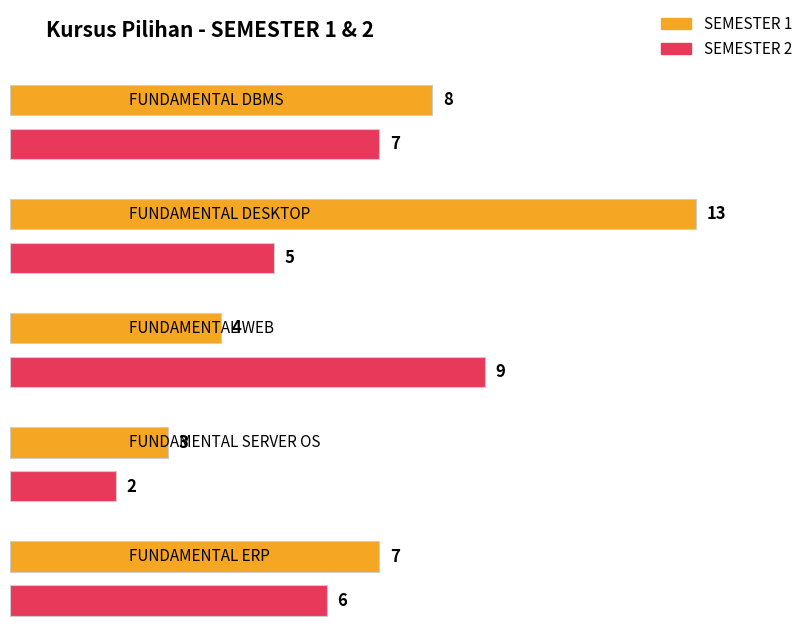

Between FUNDAMENTAL SERVER OS and FUNDAMENTAL WEB, which is larger?

FUNDAMENTAL WEB